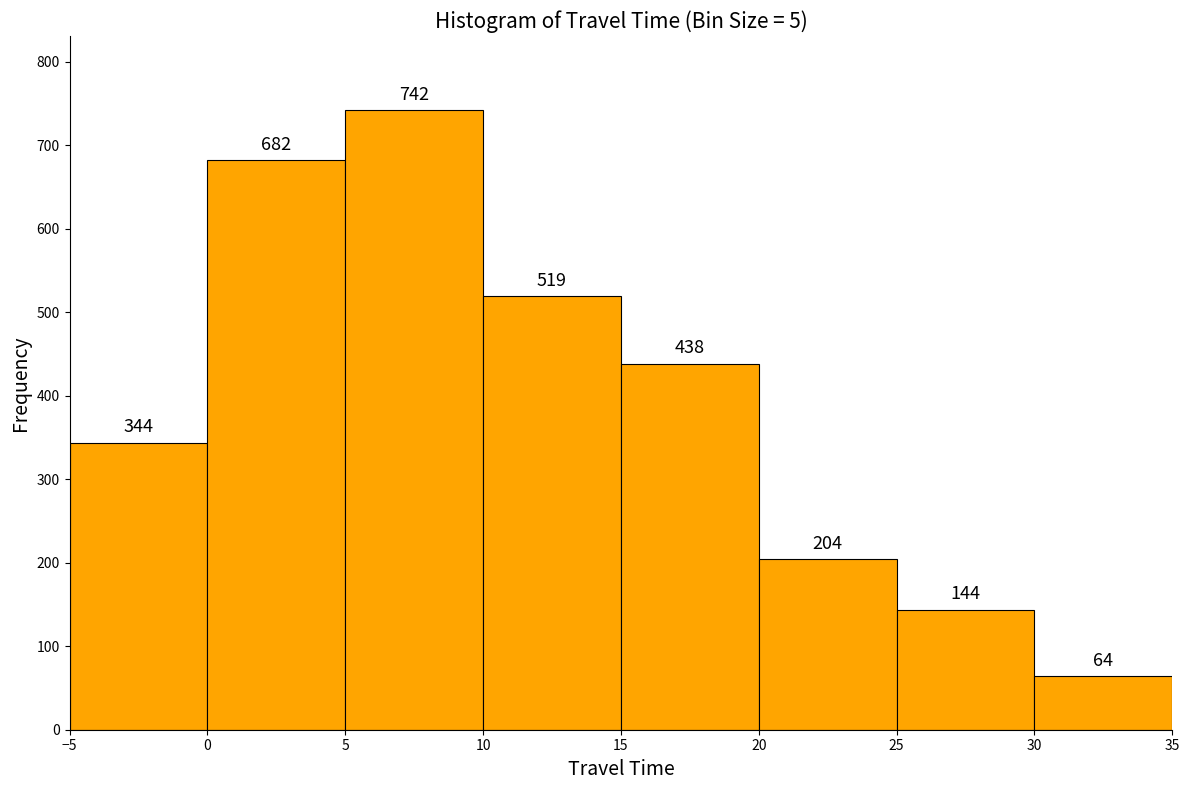

Over which range of the x-axis is the bar tallest?

5 to 10